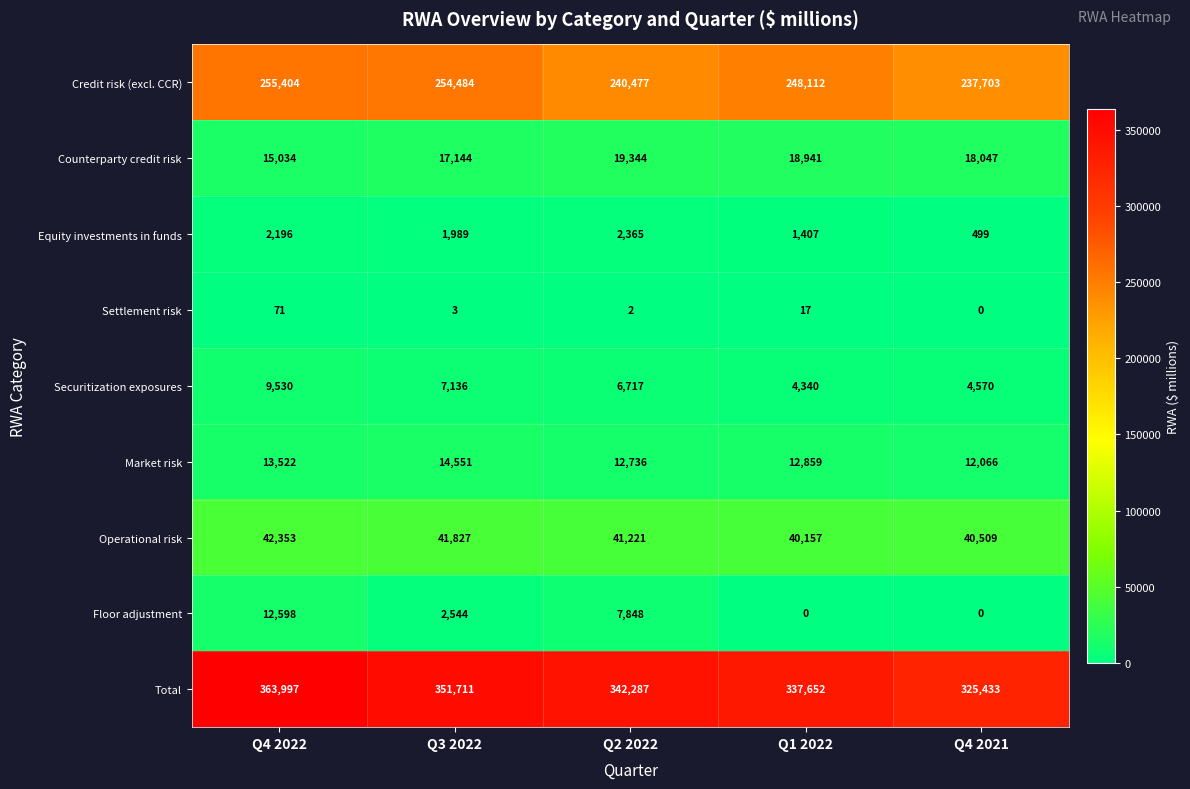

Rank the series by their maximum value, from highest to lowest.

Total, Credit risk (excl. CCR), Operational risk, Counterparty credit risk, Market risk, Floor adjustment, Securitization exposures, Equity investments in funds, Settlement risk